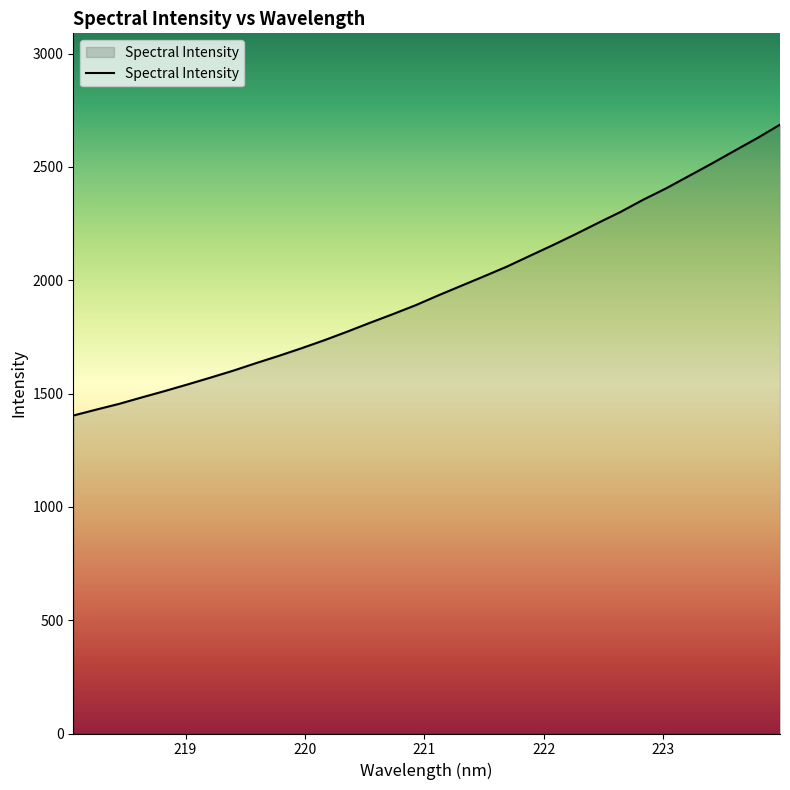

What is the difference between the maximum and minimum values?

1283.5